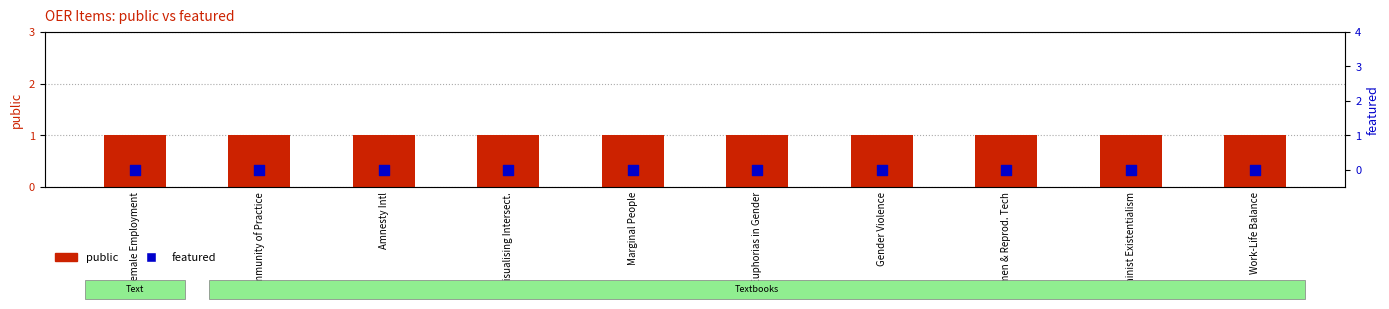

What is the total value across all series at Community of Practice?

1